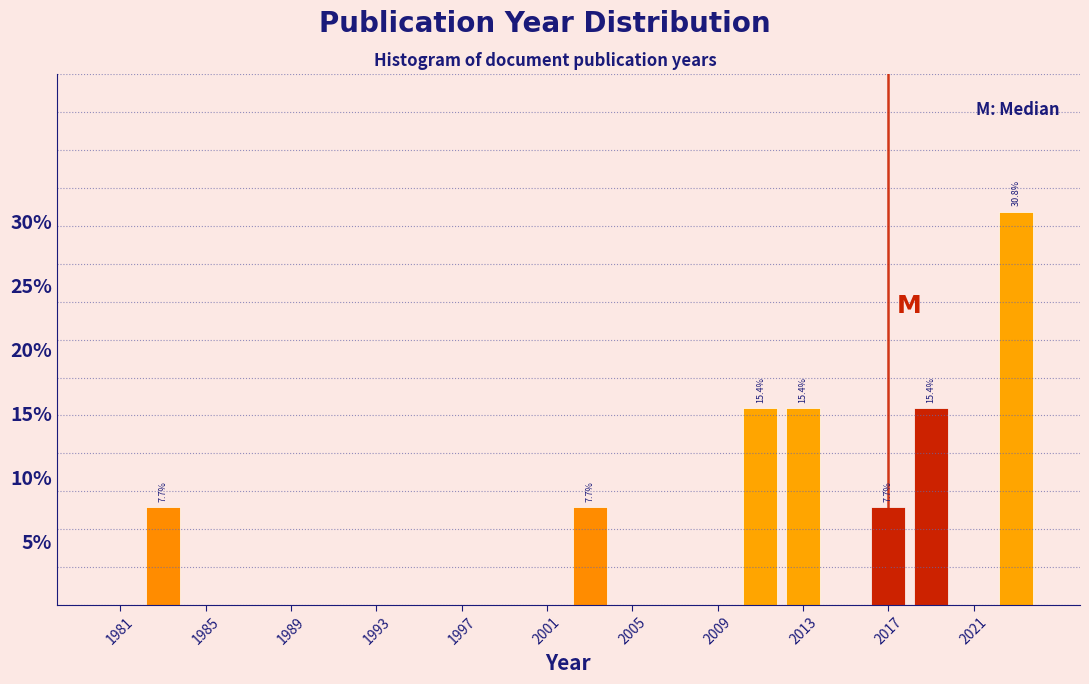

Over which range of the x-axis is the bar tallest?

2022 to 2024